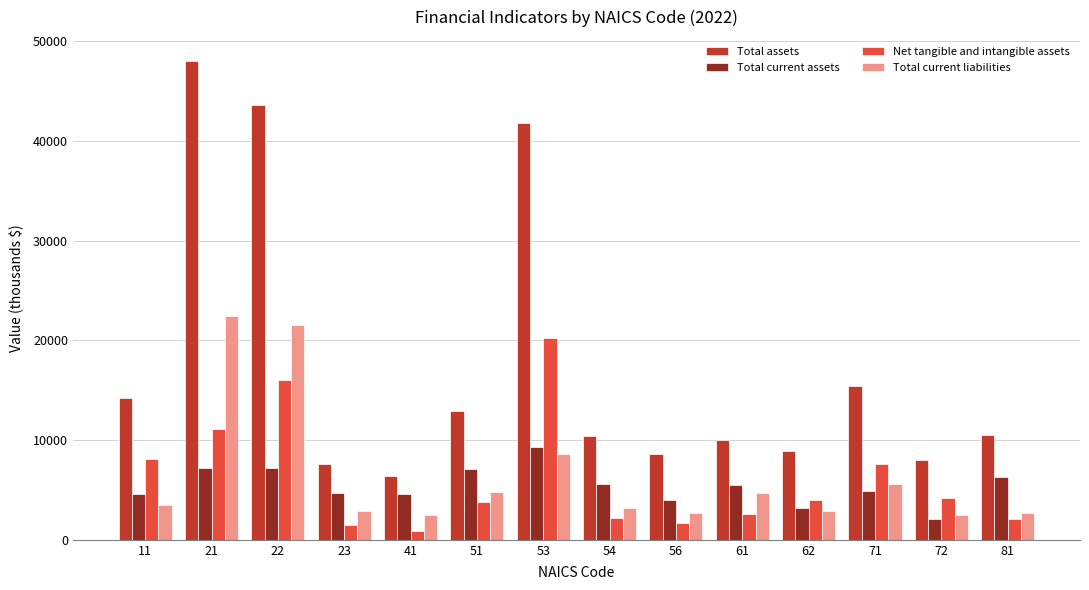

The value of Total current assets at 51 is 1785.2. True or false?

False